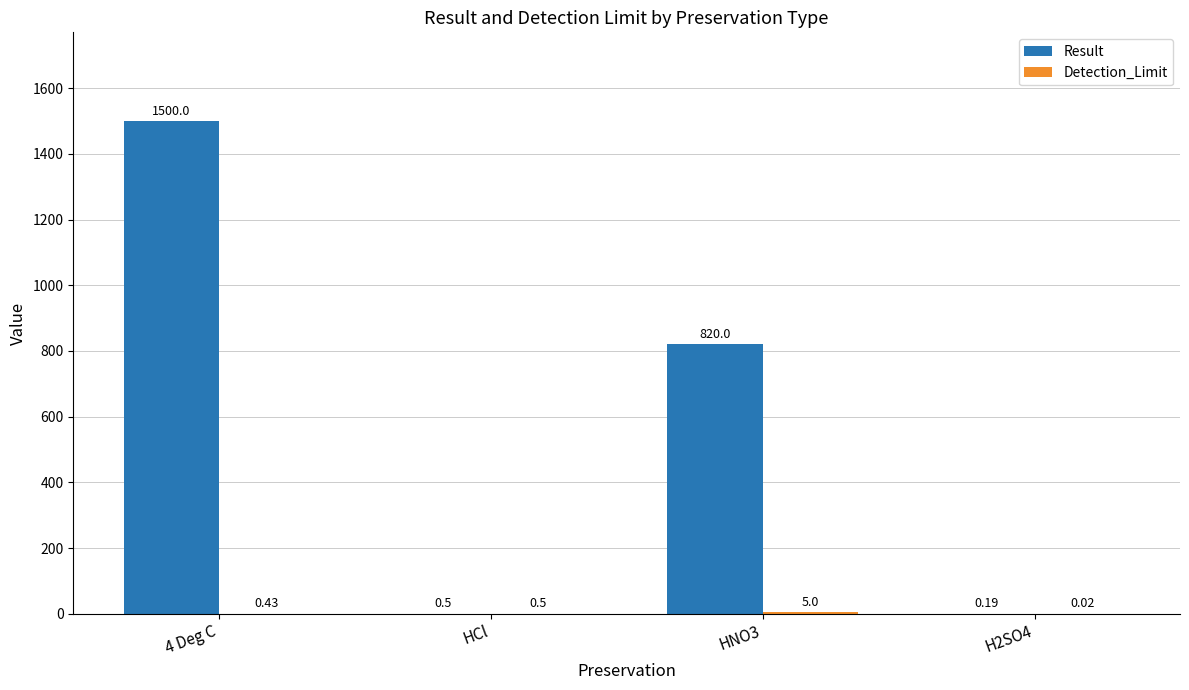

What is the sum of all Result values?

2320.7